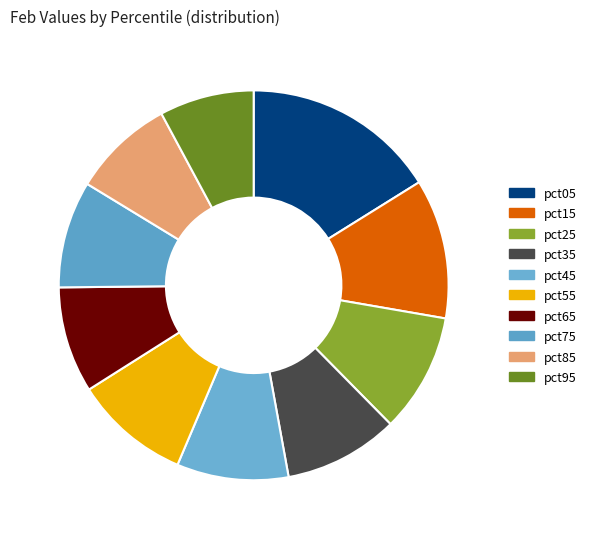

The pct65 slice represents 9% of the pie. True or false?

True